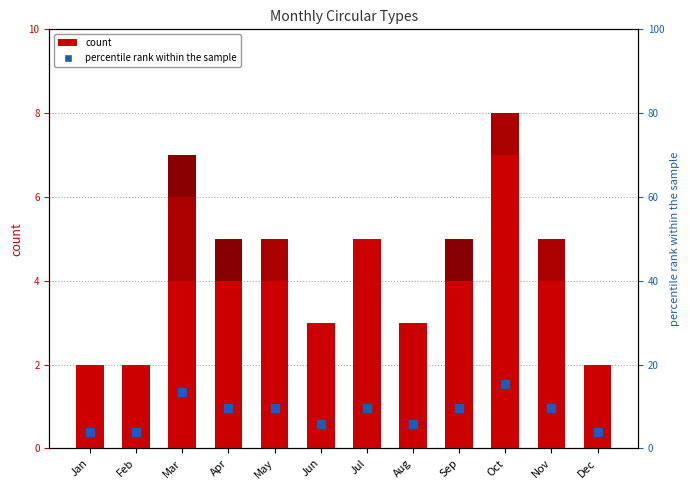

At how many categories does at least one series exceed 3?

7